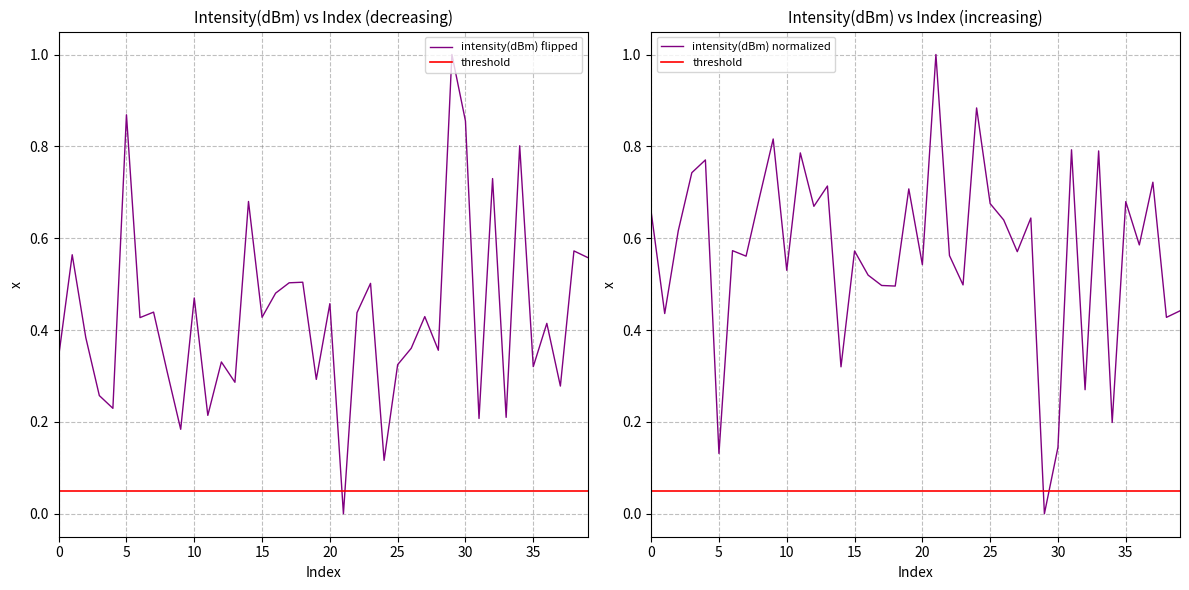

Does the chart have visible grid lines?

Yes